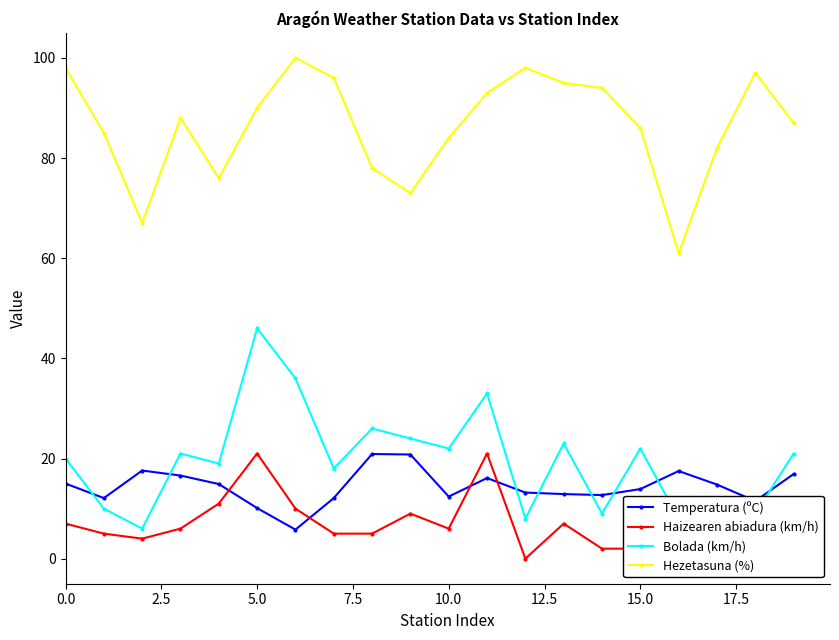

After their last crossing, which series has the higher values: Temperatura (ºC) or Bolada (km/h)?

Bolada (km/h)